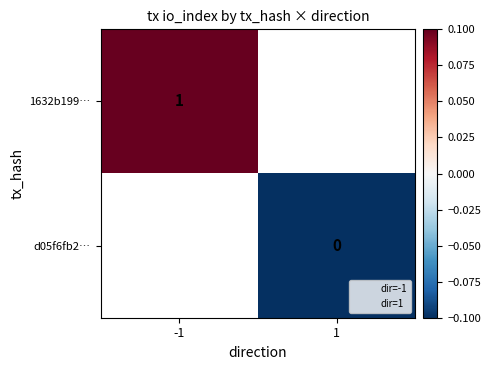

Is the value of 1632b199… at -1 greater than the value of d05f6fb2… at 1?

Yes